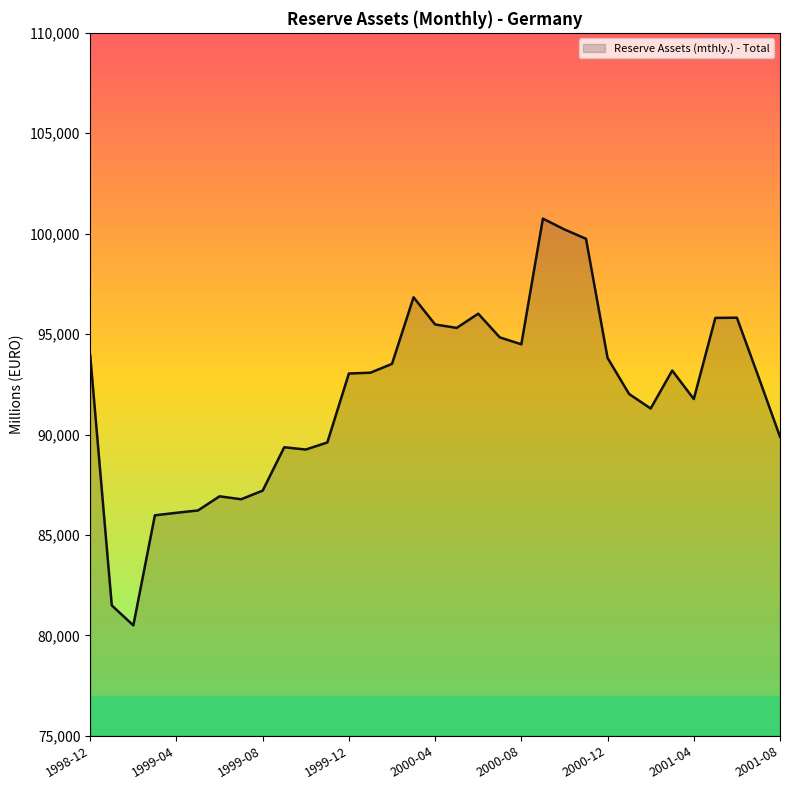

What is the greatest value displayed?

100750